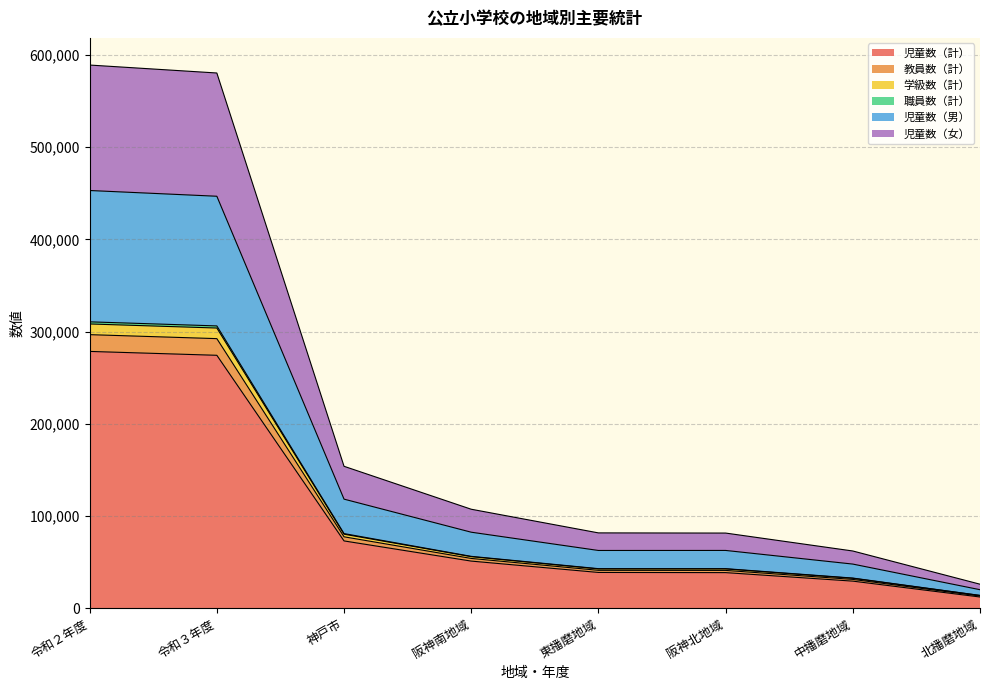

True or false: 児童数（男） and 児童数（女） cross at least once.

False